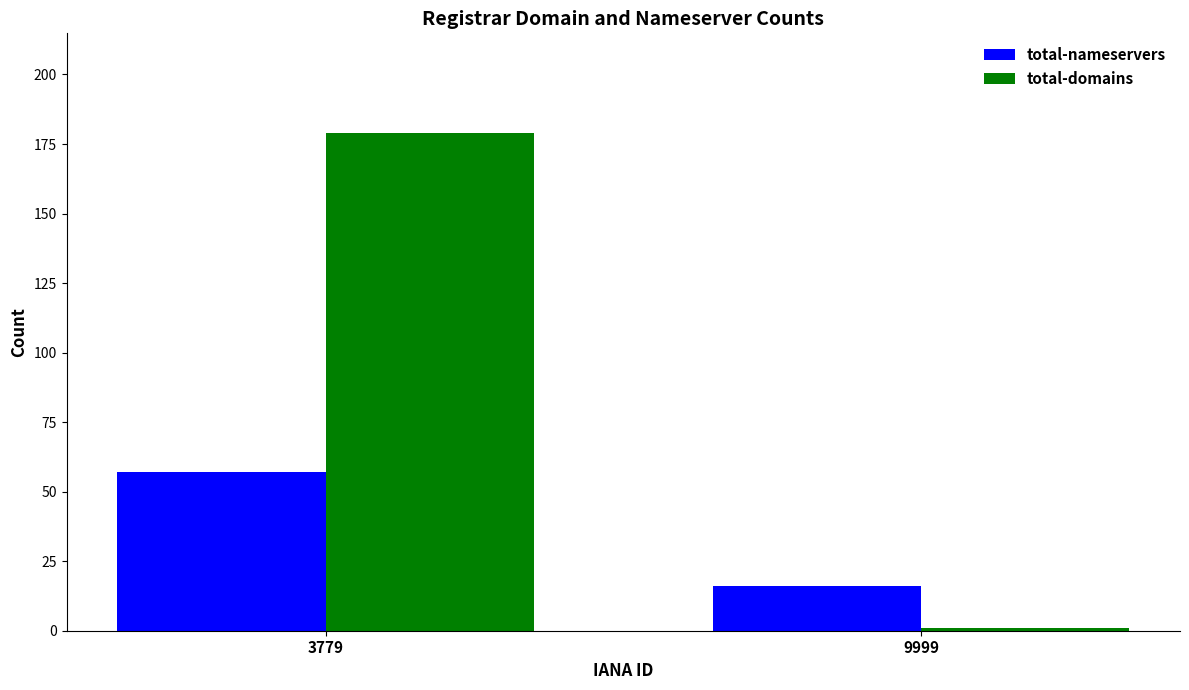

What is the difference between the highest and lowest values at 9999?

15